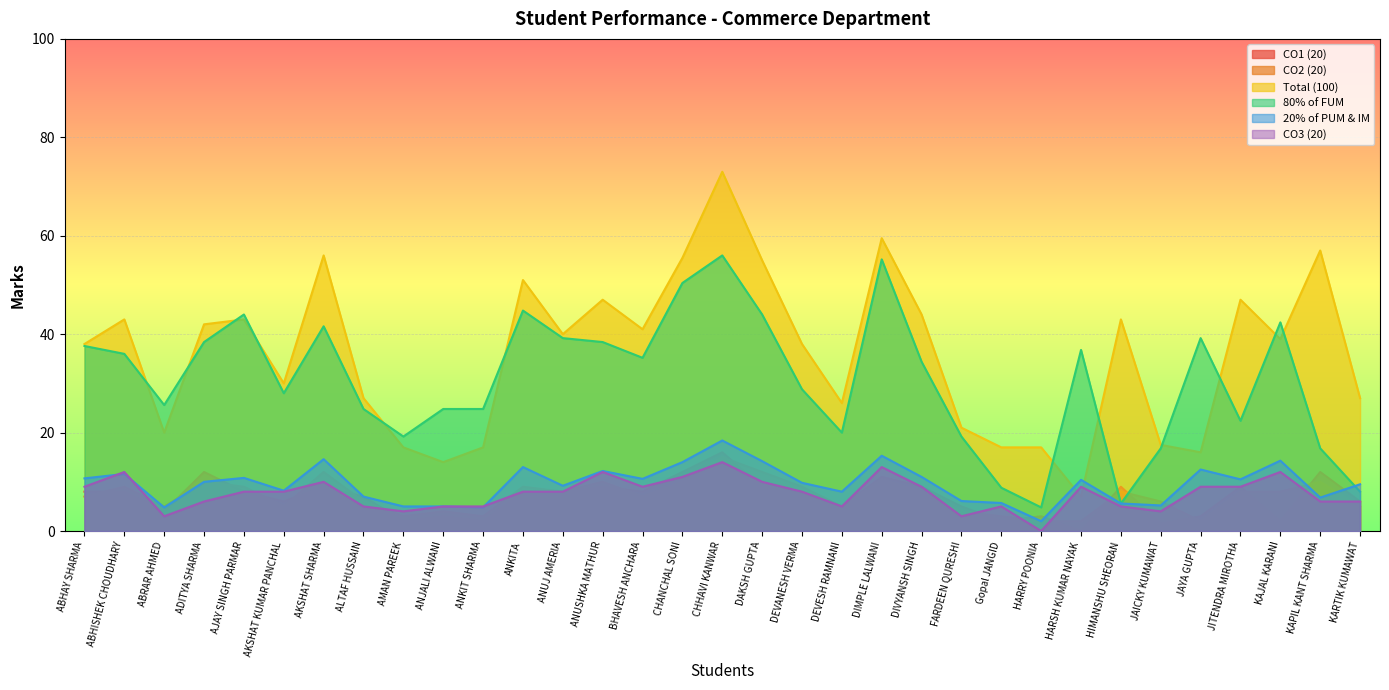

Does the chart display data point markers on the line(s)?

No